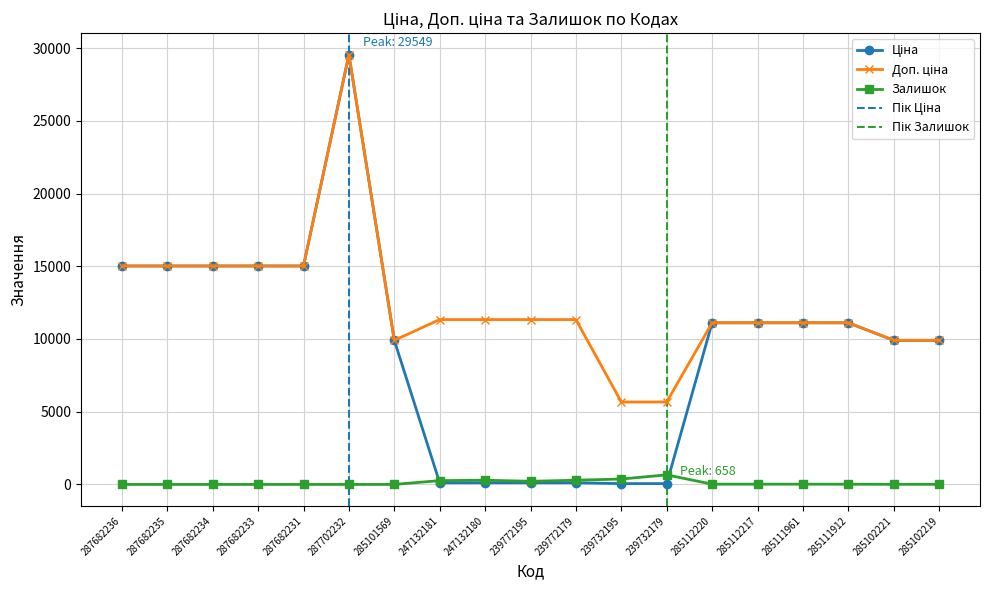

True or false: Доп. ціна and Залишок cross at least once.

False